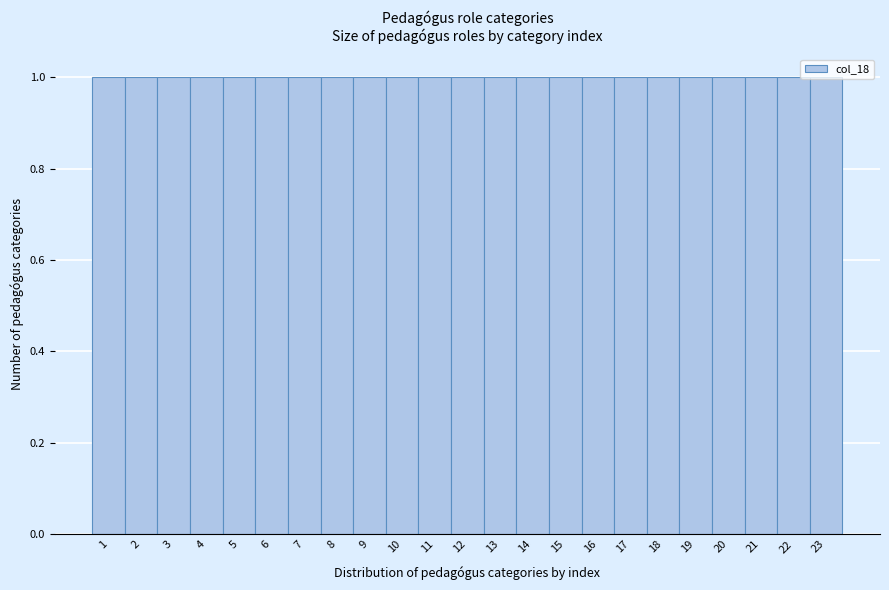

How tall is the bar that spans 10.5 to 11.5 on the x-axis? The values are not printed on the chart, so give them approximately, as read against the axis.

1